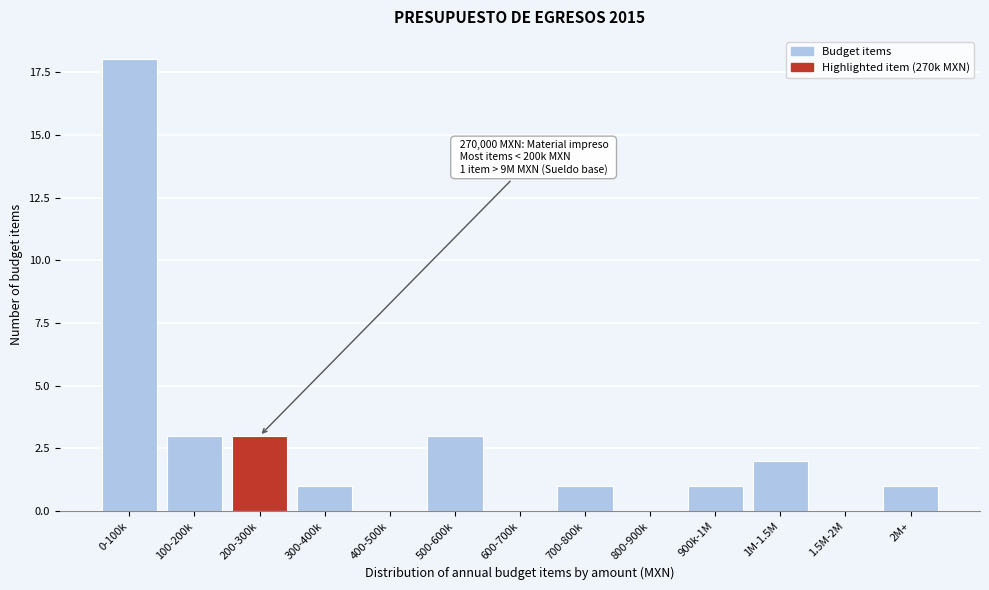

Reading left to right, list all the values displayed in this chart.

0-100k=18	100-200k=3	200-300k=3	300-400k=1	400-500k=0	500-600k=3	600-700k=0	700-800k=1	800-900k=0	900k-1M=1	1M-1.5M=2	1.5M-2M=0	2M+=1